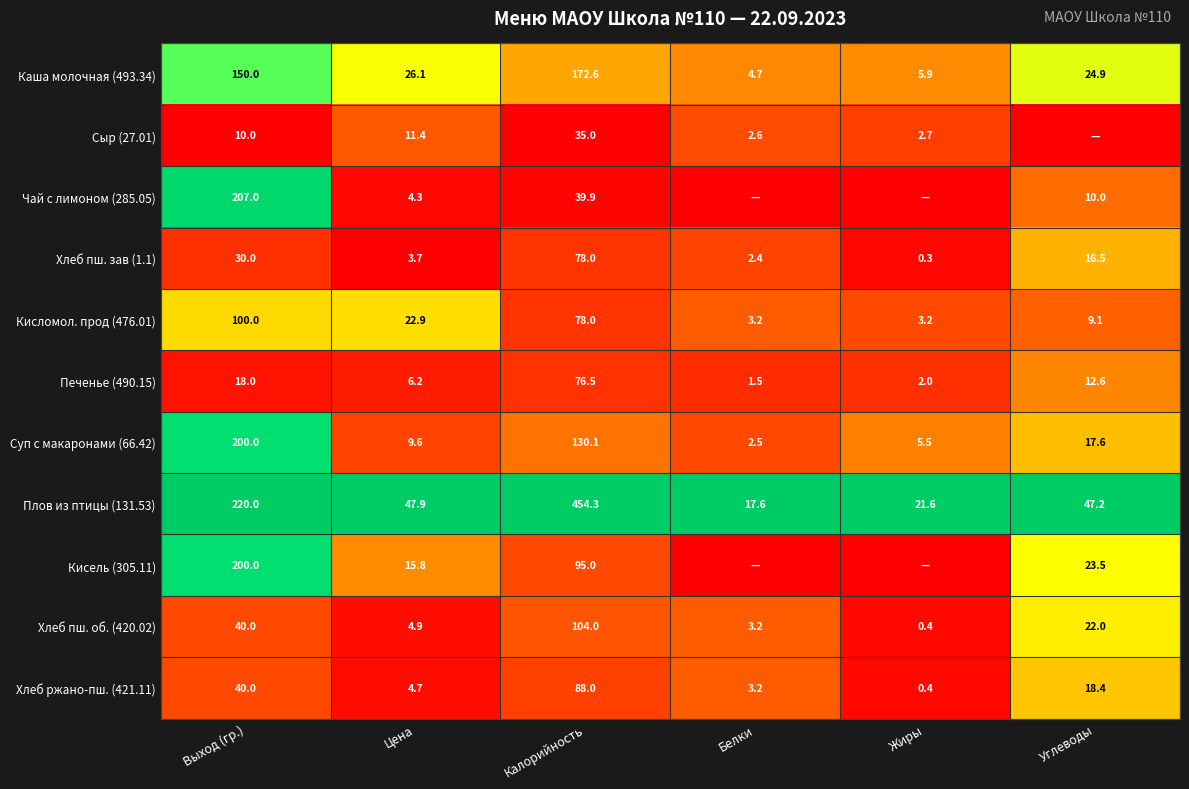

Is the value of Хлеб пш. зав (1.1) at Углеводы greater than the value of Плов из птицы (131.53) at Калорийность?

No